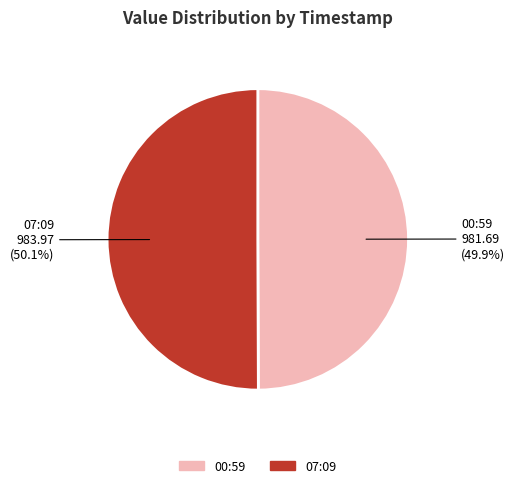

What portion of the pie excludes 00:59?

50.1%